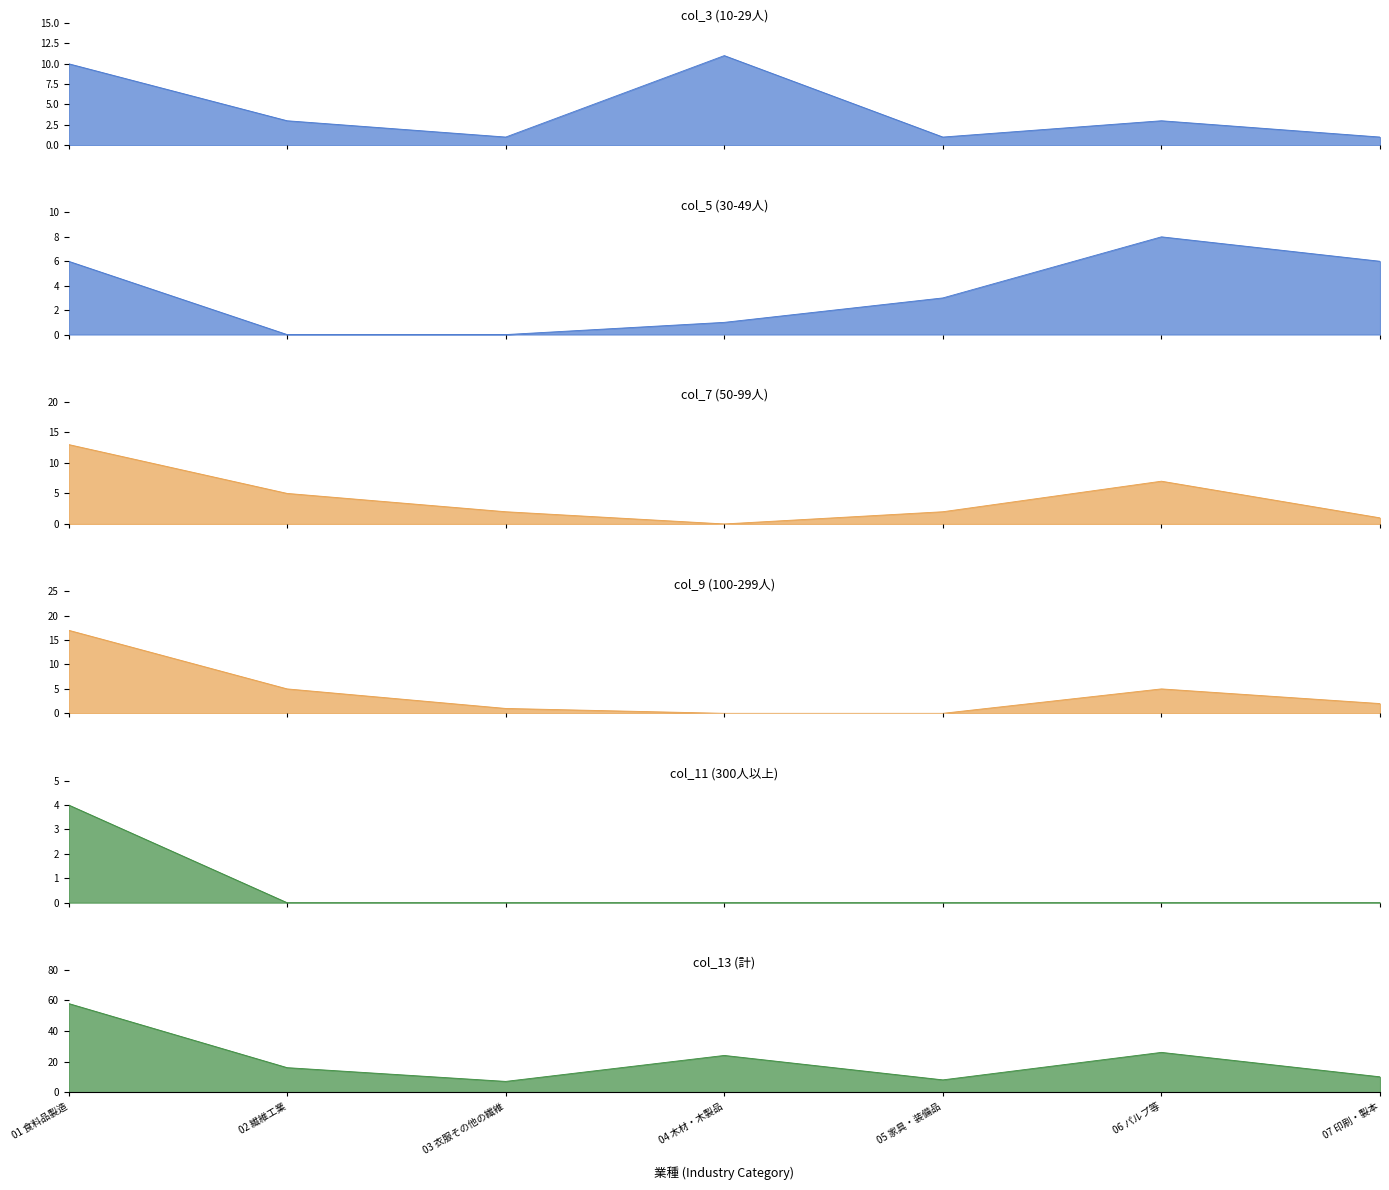

True or false: col_13 (計) has more than 0 points higher than both neighbors.

True